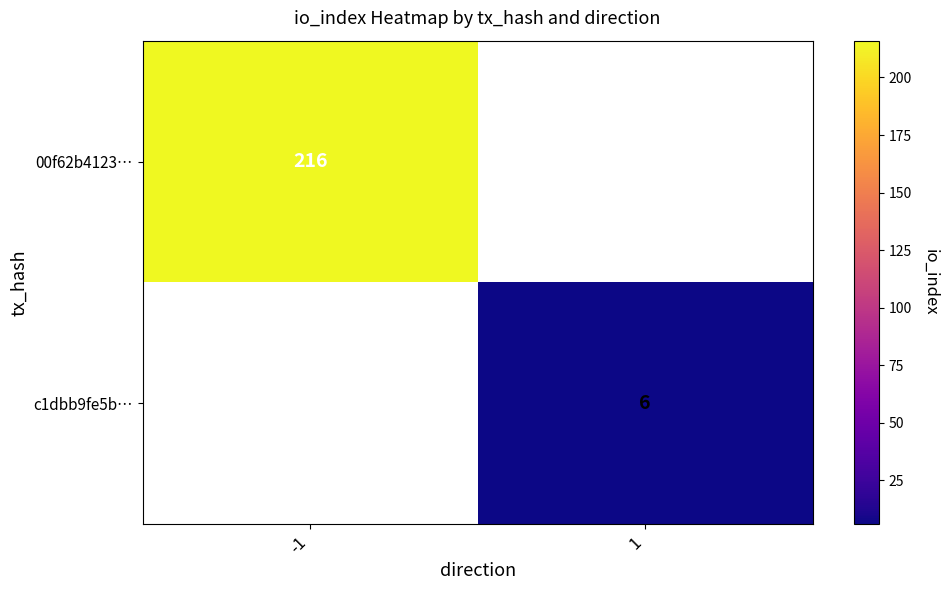

What is the minimum value shown in the chart?

6.0